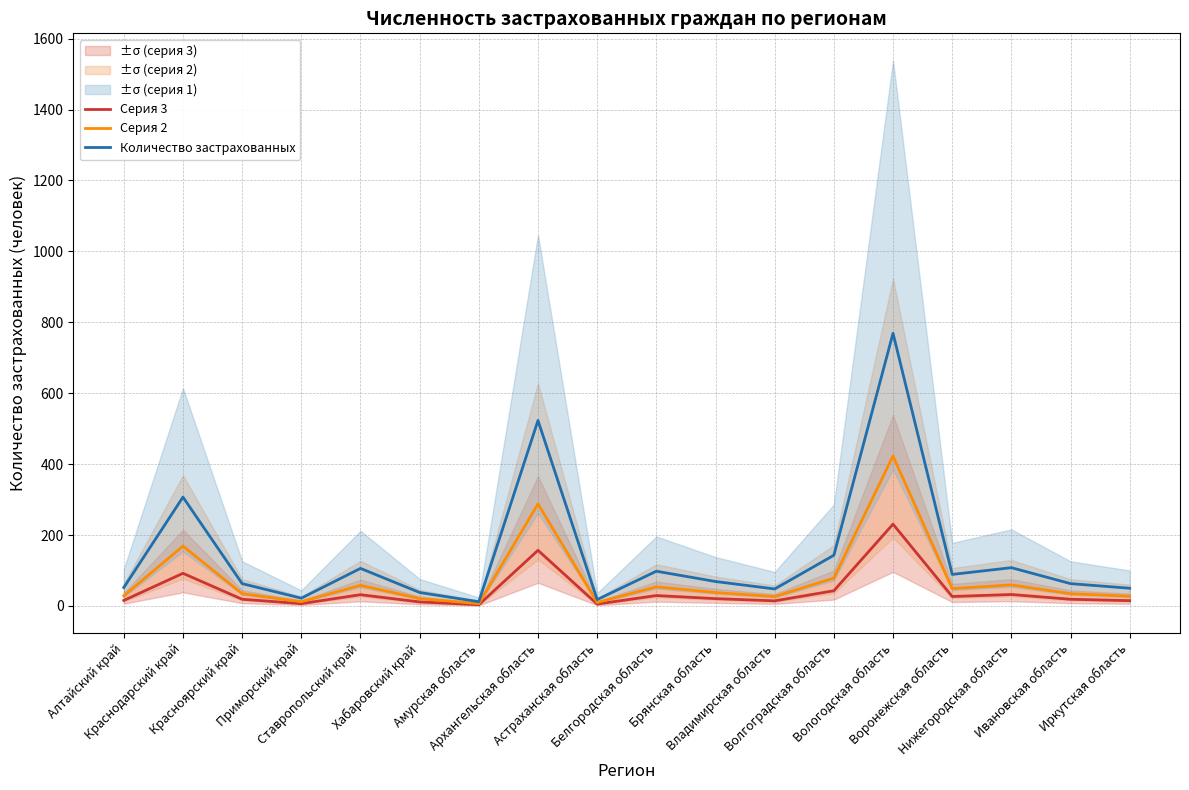

What is the sum of the Количество застрахованных values at Хабаровский край and Приморский край?

60.0